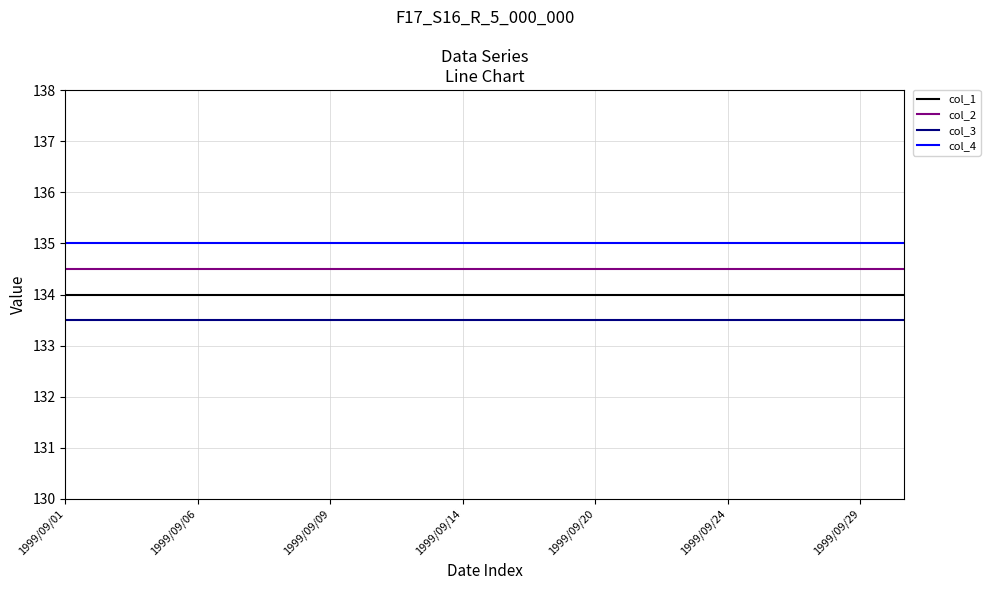

What is the lowest value of the col_2 series?

134.5